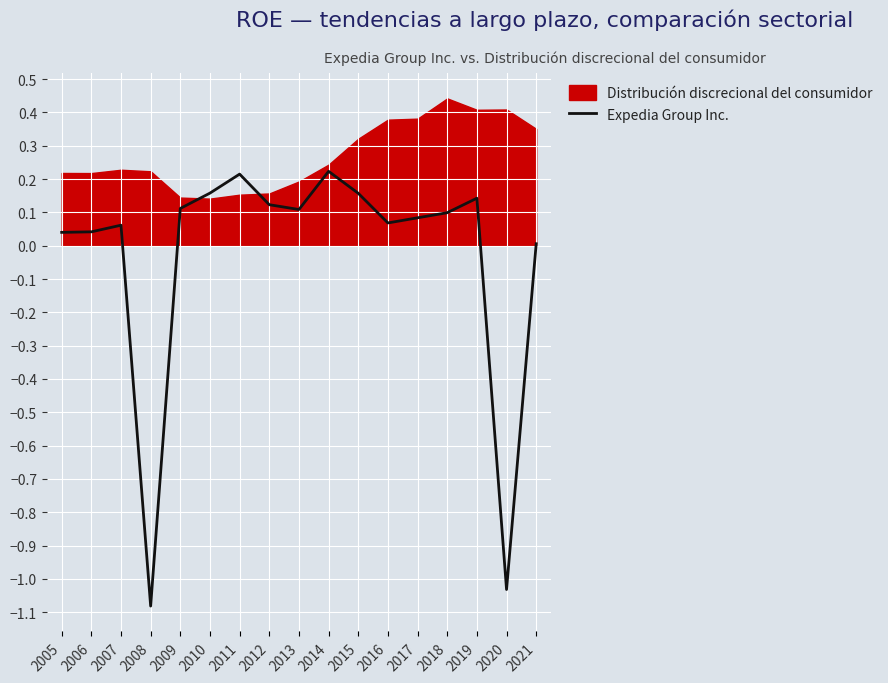

What is the sum of all values?

-0.5